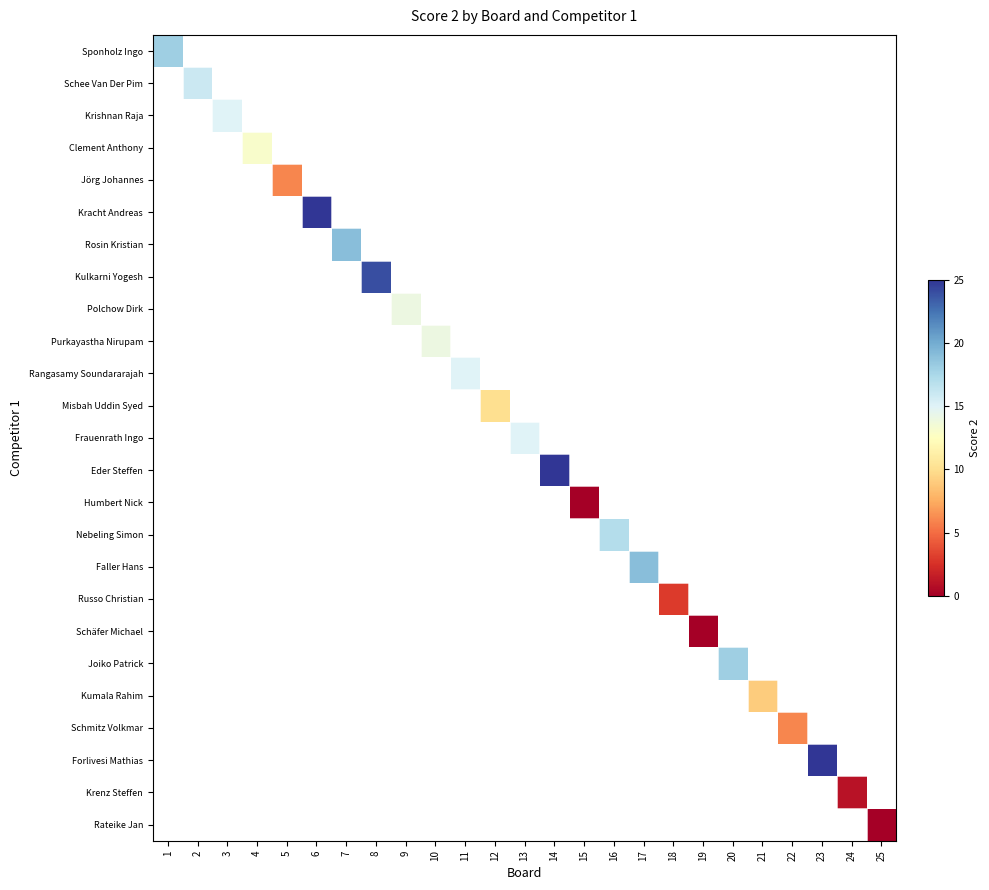

Count the number of categories in the chart.

25